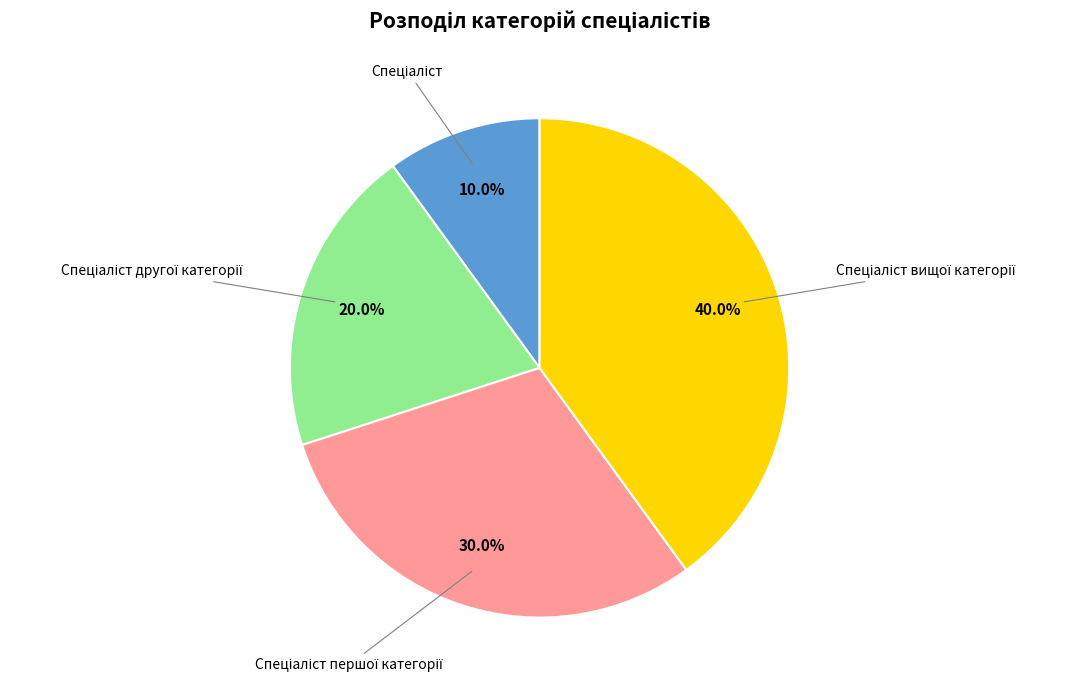

Does any single category account for the majority?

No